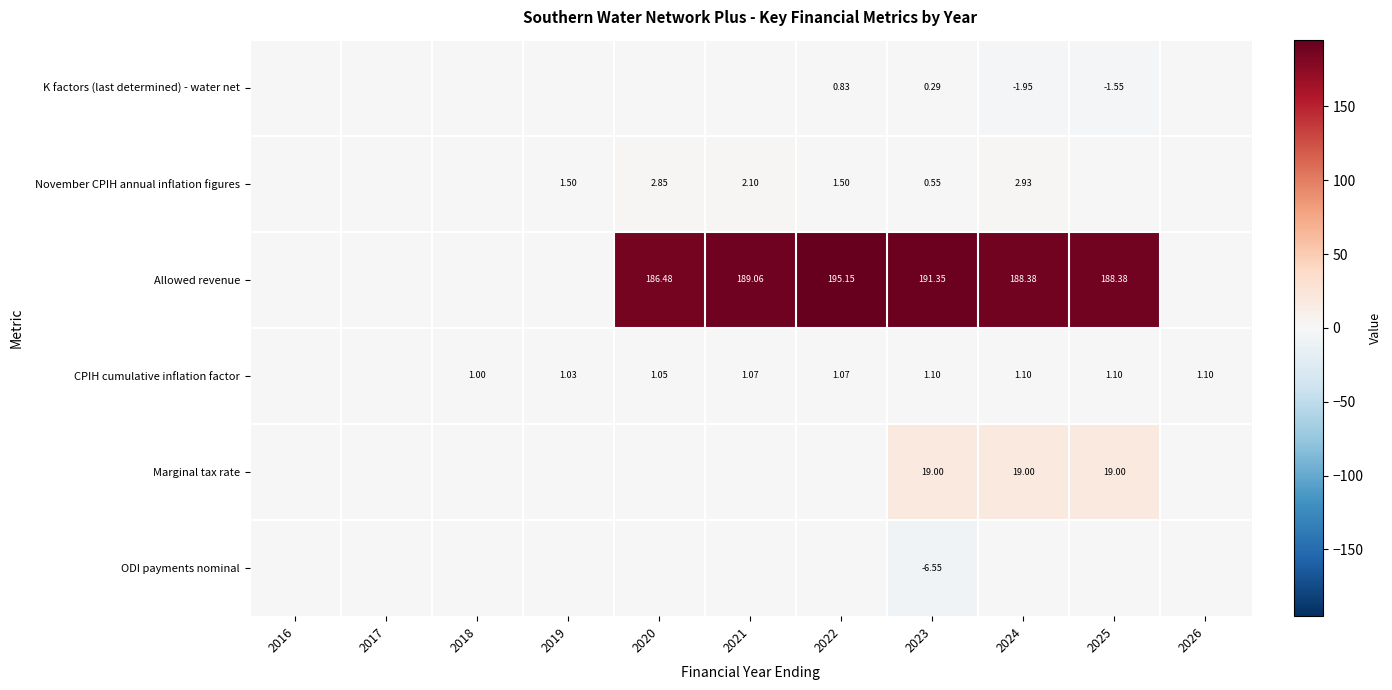

Rank the series at 2023 from highest to lowest value.

Allowed revenue, Marginal tax rate, CPIH cumulative inflation factor, November CPIH annual inflation figures, K factors (last determined) - water net, ODI payments nominal